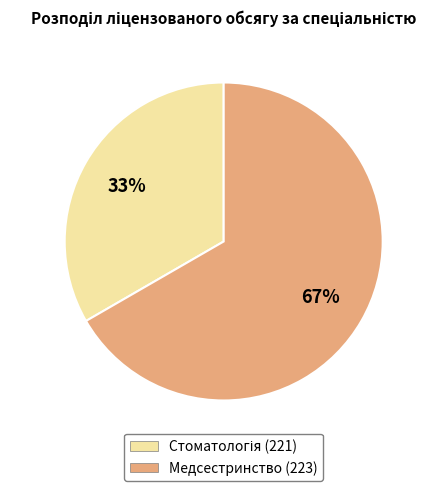

Is there any slice that represents more than half of the pie?

Yes